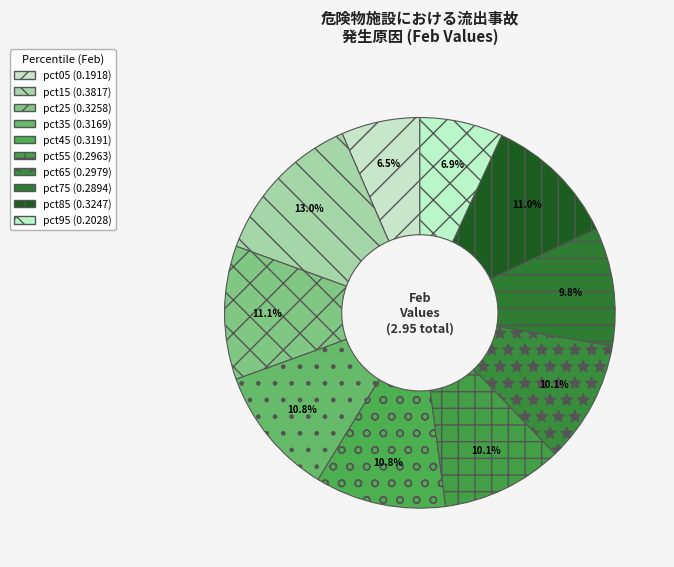

Which category has the biggest portion of the pie?

pct15